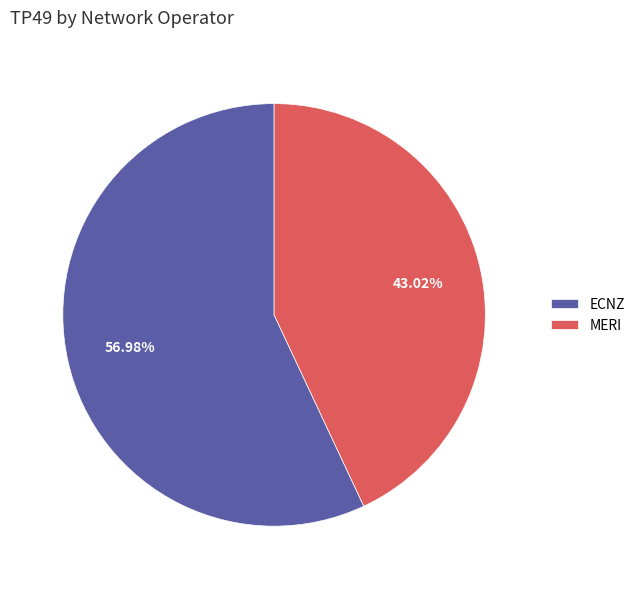

True or false: MERI accounts for 91% of the total.

False